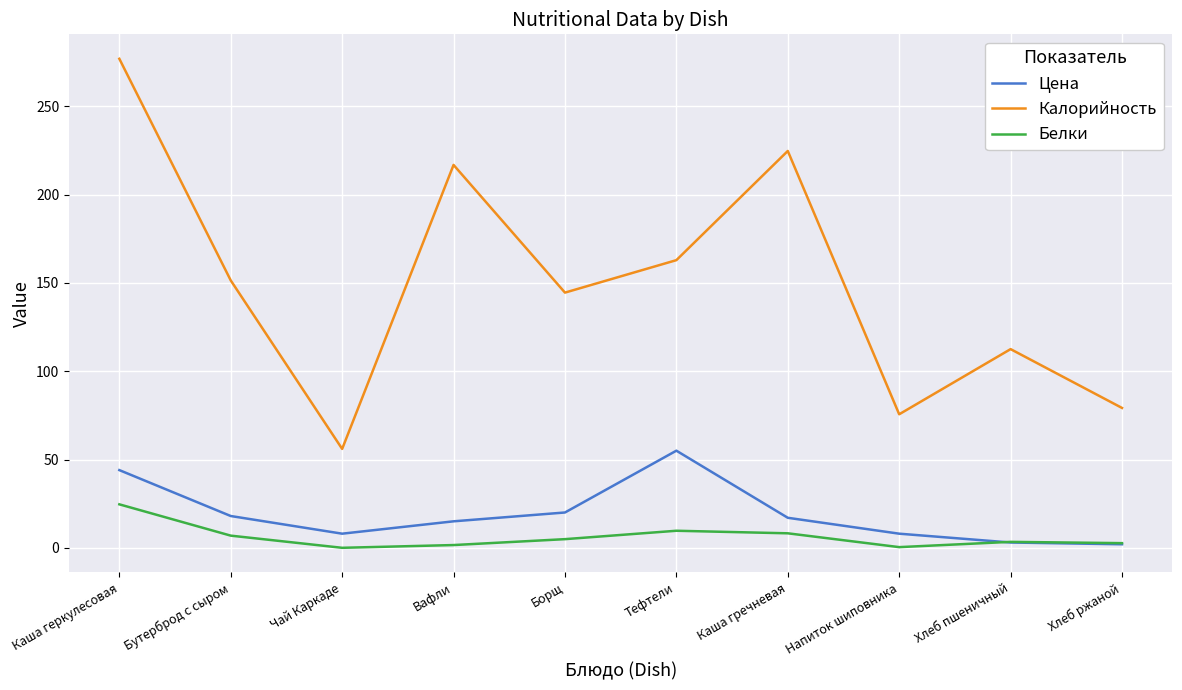

Between Чай Каркаде and Вафли, which series saw the biggest shift?

Калорийность